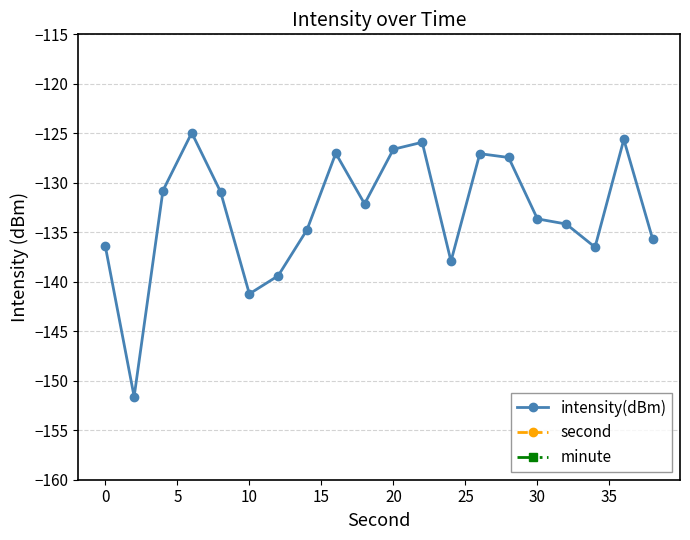

True or false: second and intensity(dBm) intersect in this chart.

False